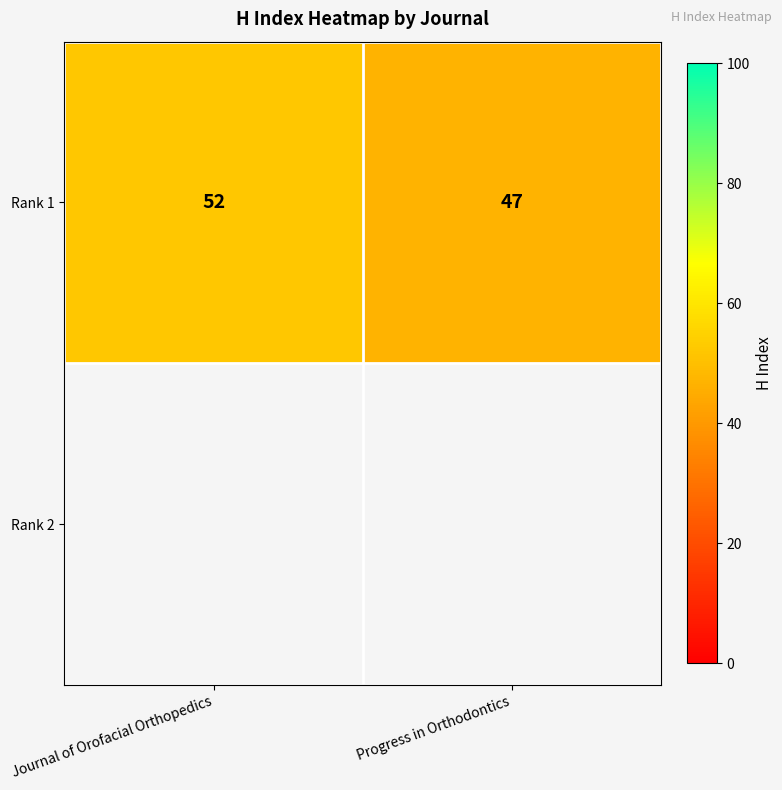

The value at Progress in Orthodontics is 47. True or false?

True